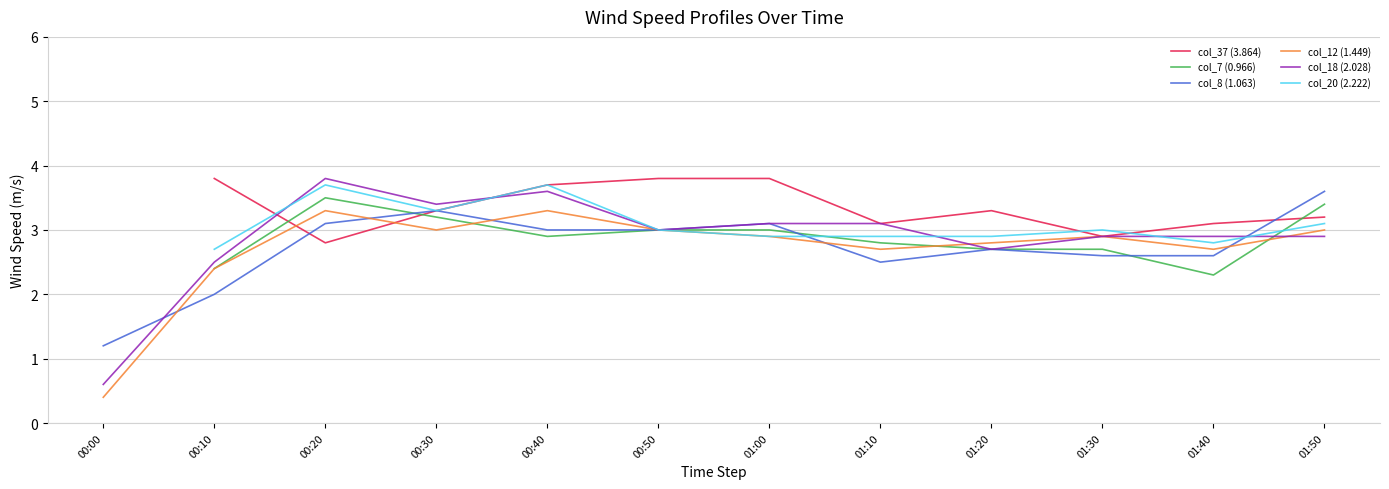

In col_20 (2.222), how many points are lower than both neighbors (excluding endpoints)?

2